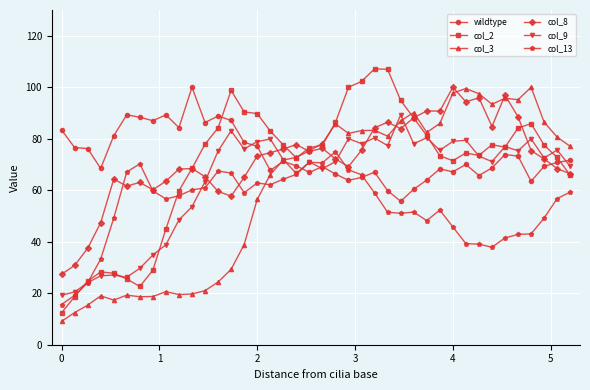

What is the value of the col_9 point at the 2nd from the left?

20.5